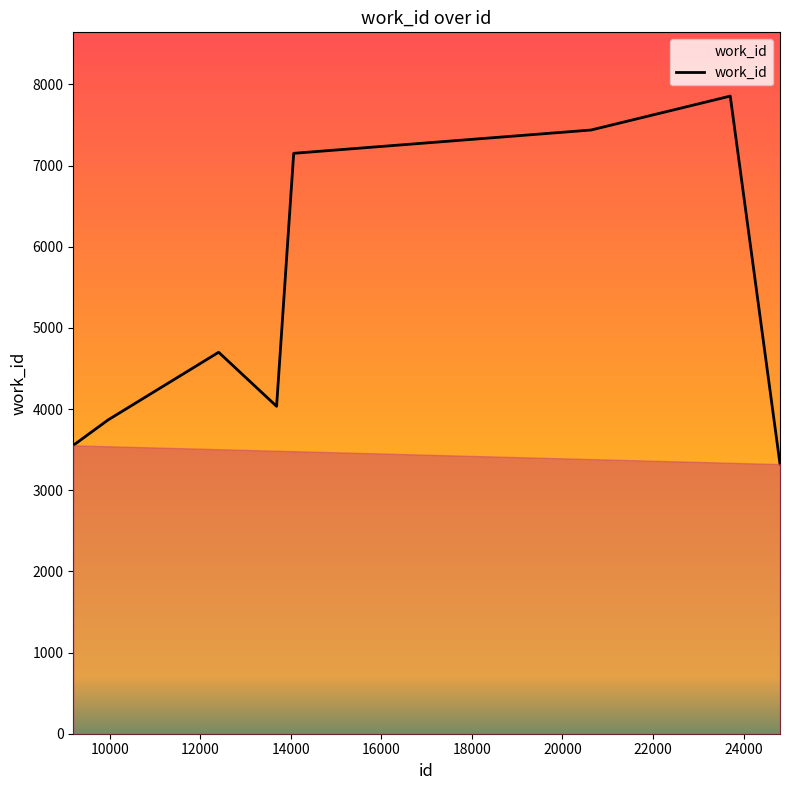

What is the difference between the second highest and minimum values?

4116